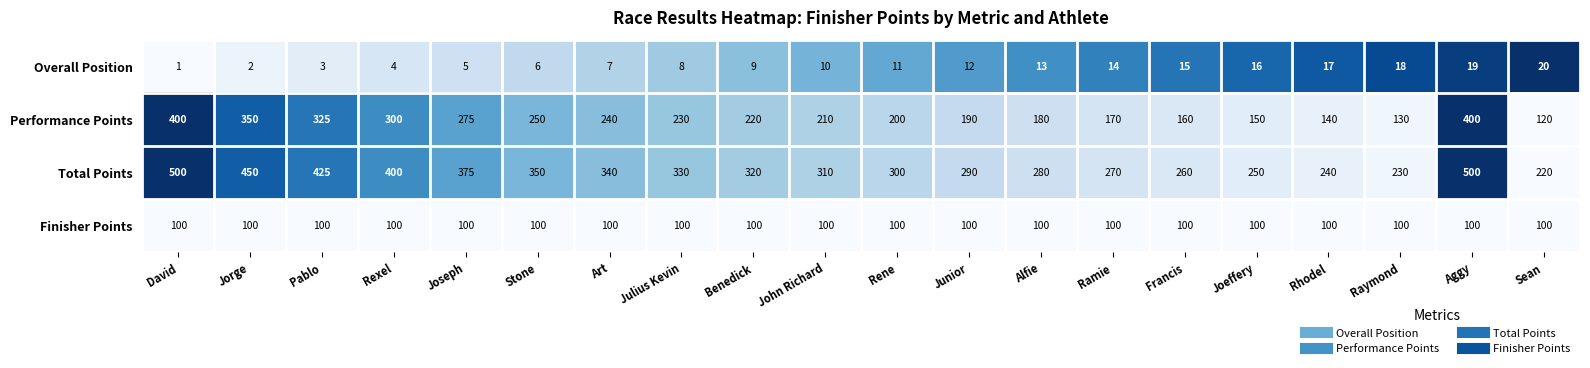

What is the difference between the highest and lowest values at Joeffery?

234